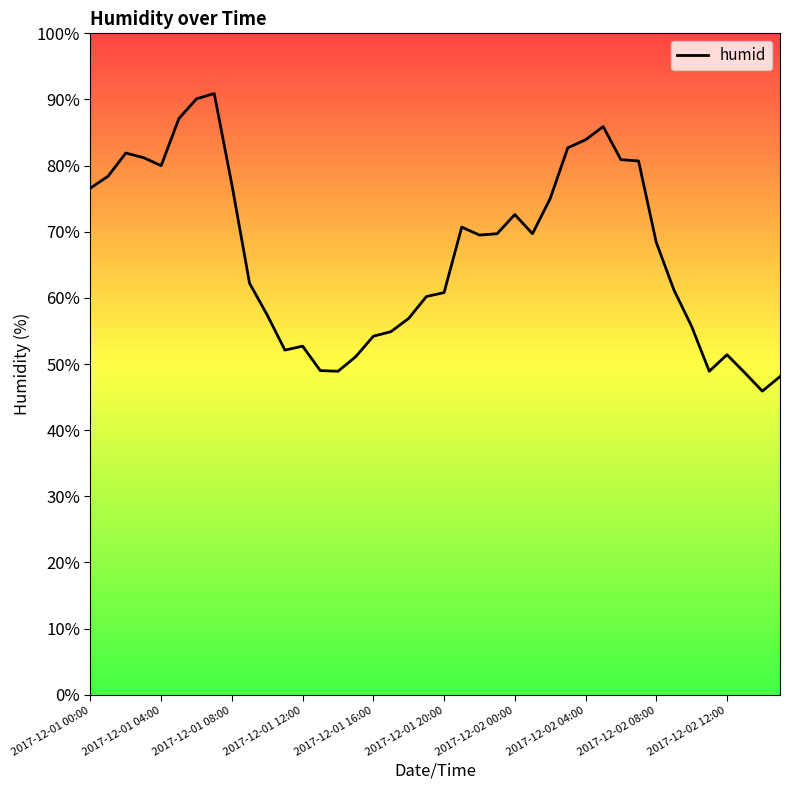

What is the difference between the maximum and minimum values?

45.0